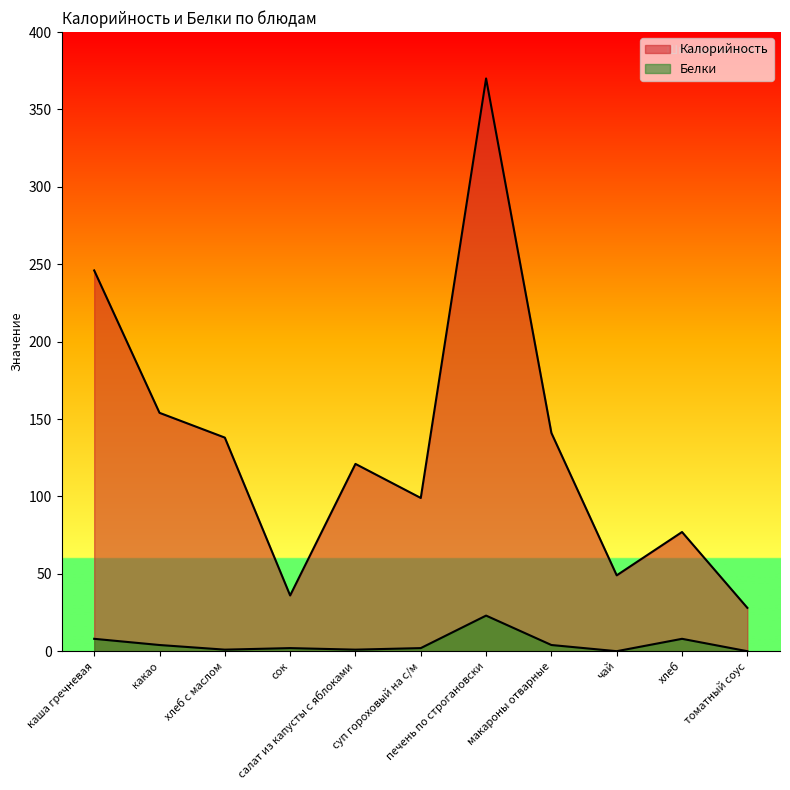

At which category does the chart reach its minimum across all series?

чай